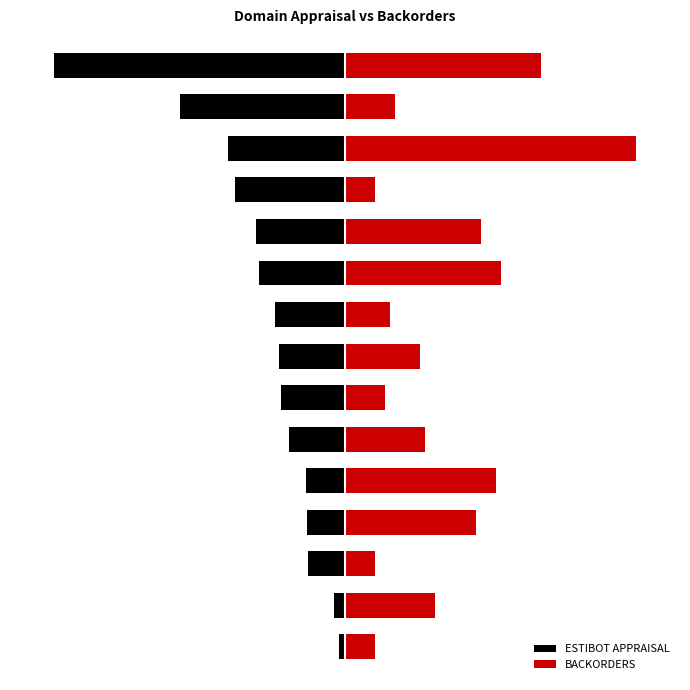

Reading left to right, transcribe all the data shown in this chart.

ESTIBOT APPRAISAL: -0.0	-0.0	-0.1	-0.1	-0.1	-0.2	-0.2	-0.2	-0.2	-0.3	-0.3	-0.4	-0.4	-0.6	-1.0
BACKORDERS: 0.1	0.3	0.1	0.4	0.5	0.3	0.1	0.3	0.2	0.5	0.5	0.1	1.0	0.2	0.7